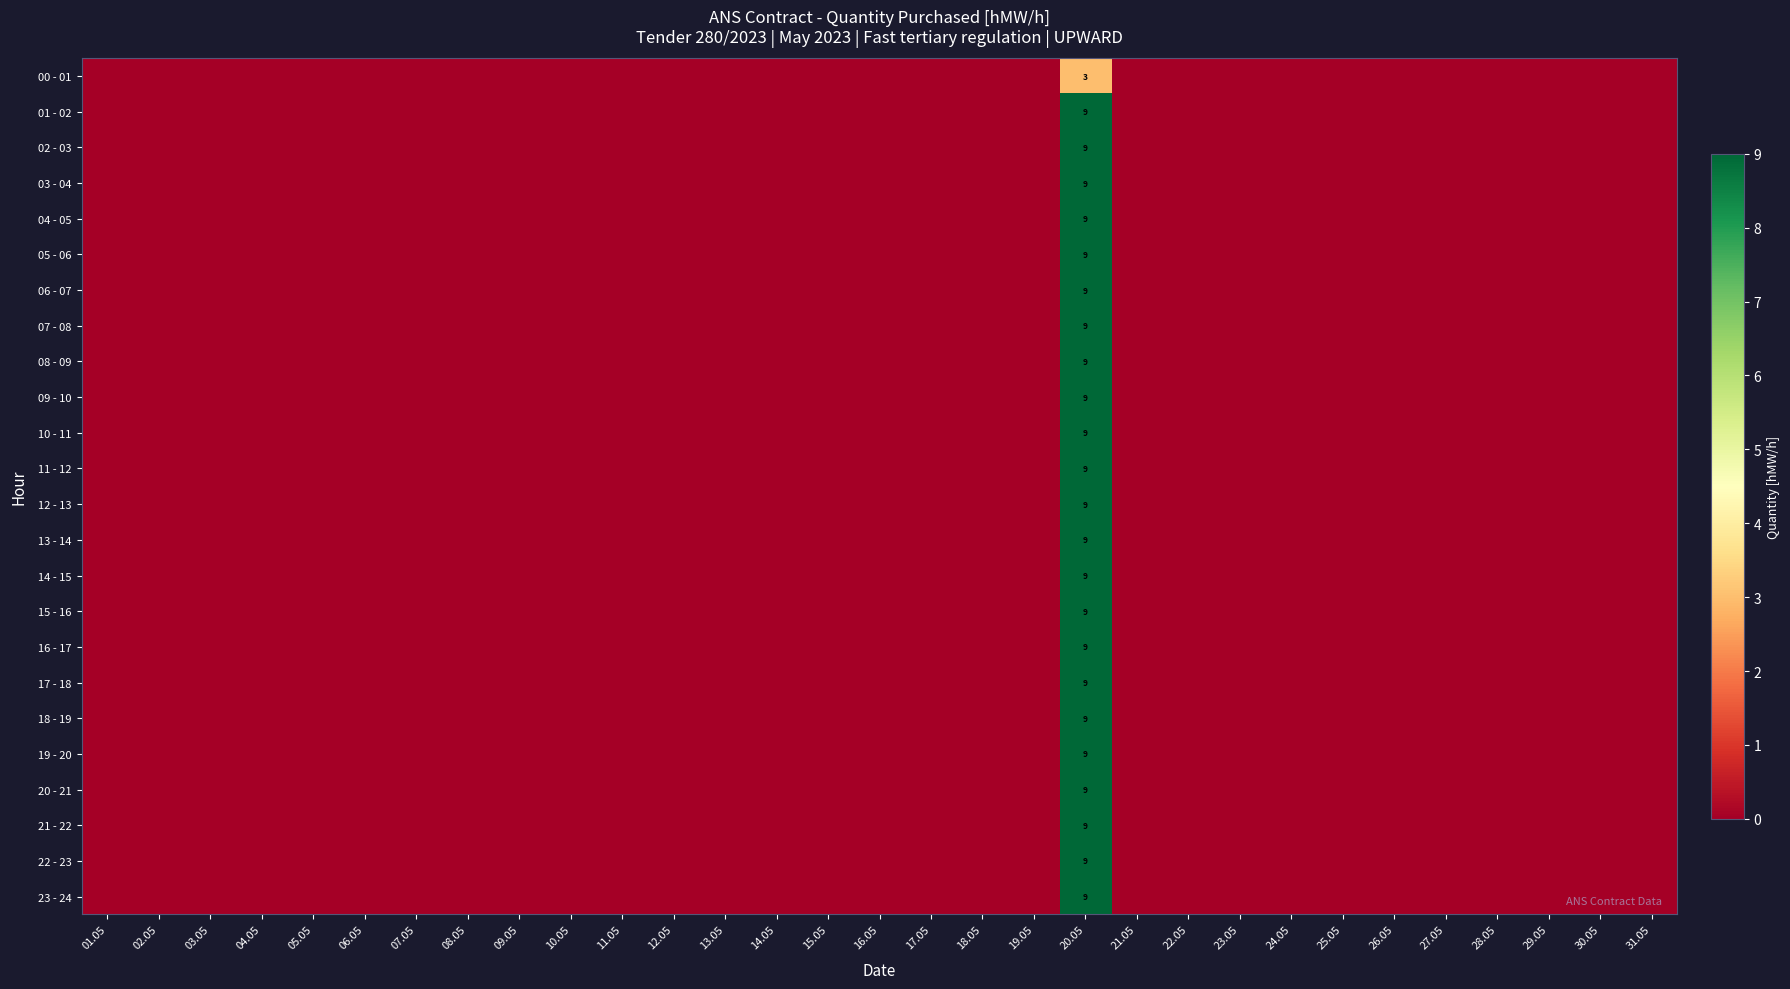

Which label corresponds to the smallest value in the chart?

01.05